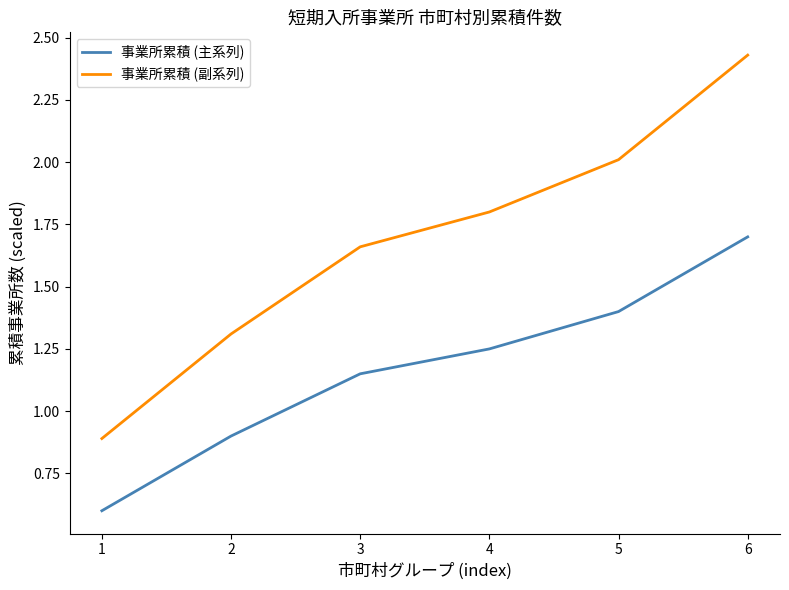

List the labels in order of 事業所累積 (主系列) value, largest first.

6, 5, 4, 3, 2, 1